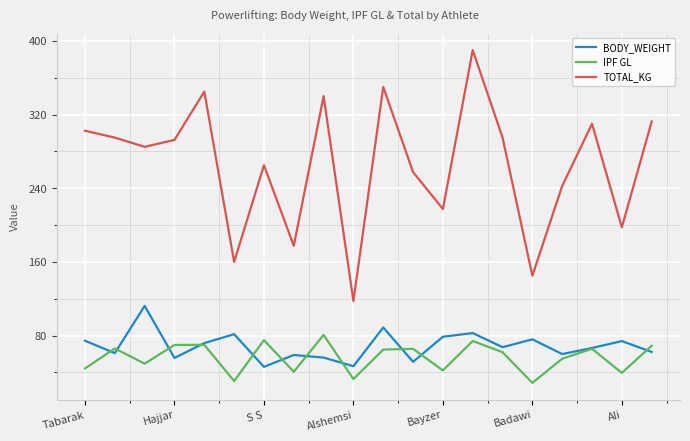

How many distinct data groups are displayed?

3